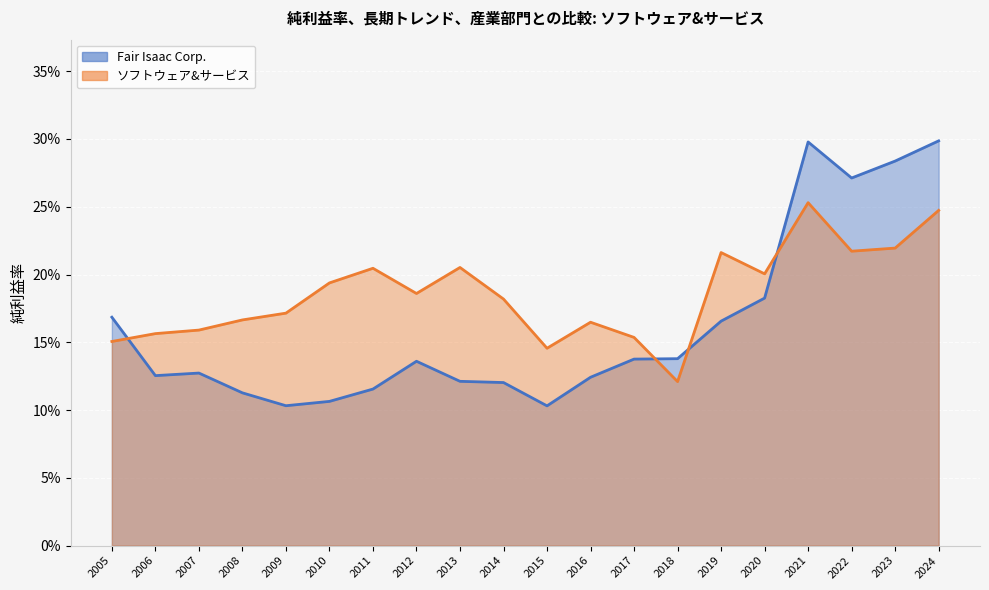

The value of ソフトウェア&サービス at 2015 is 0.1. True or false?

True